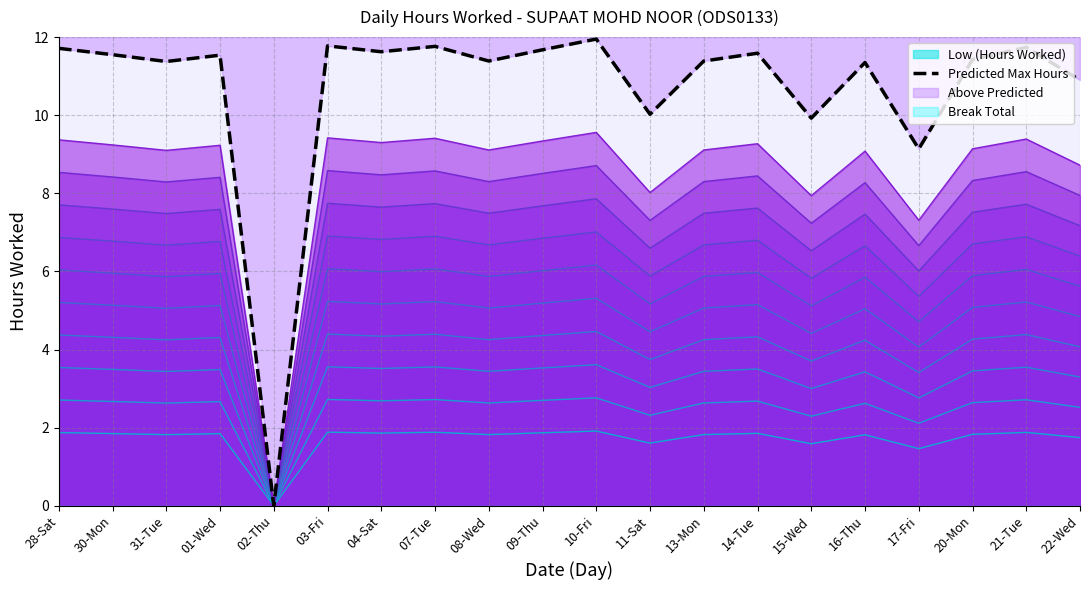

What is the sum of all values?

213.8